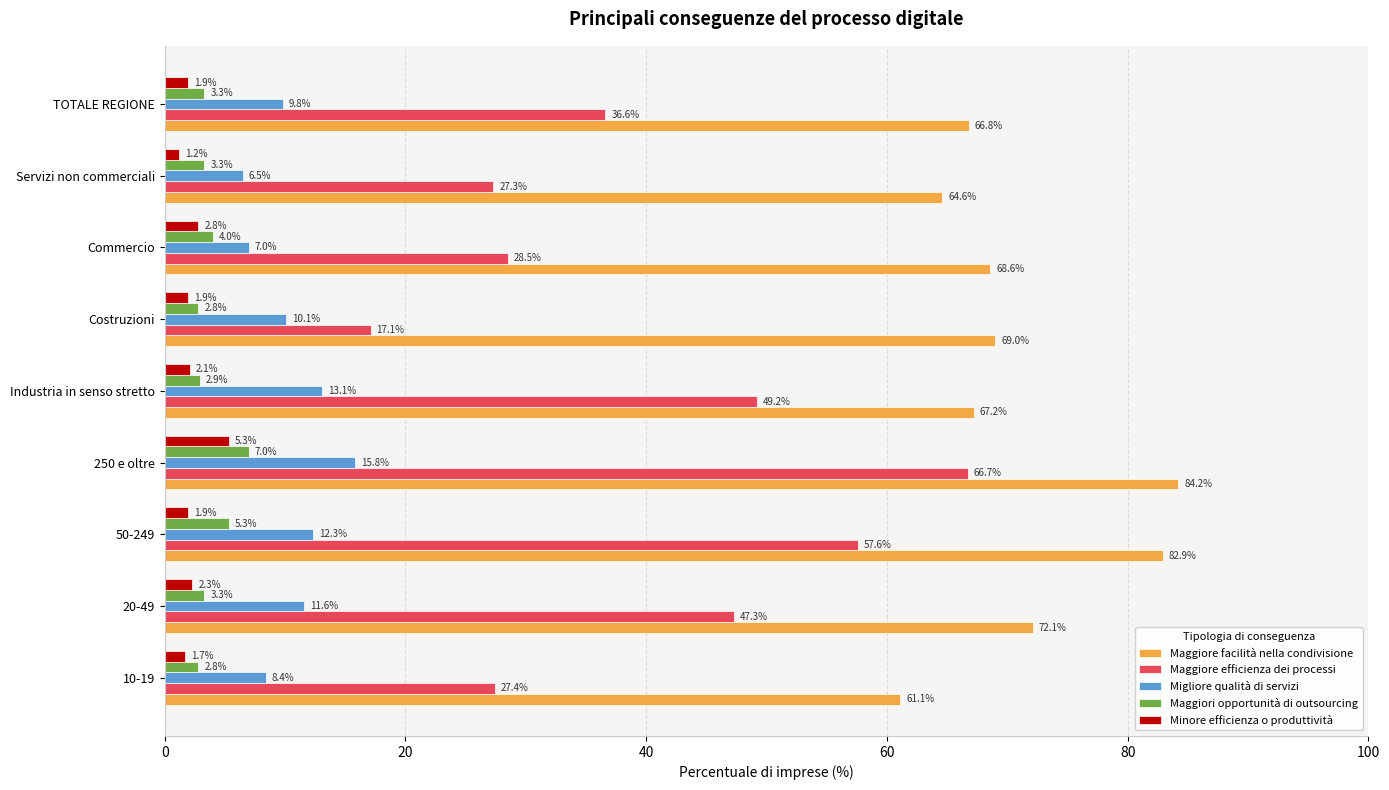

What is the minimum value for Maggiore efficienza dei processi?

17.1